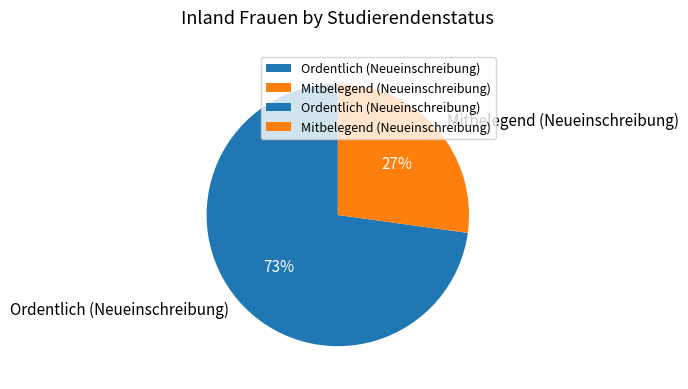

Is Ordentlich (Neueinschreibung) the majority of the pie?

Yes